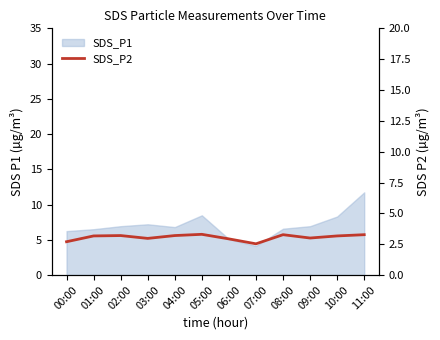

How many lines are shown in the chart?

1